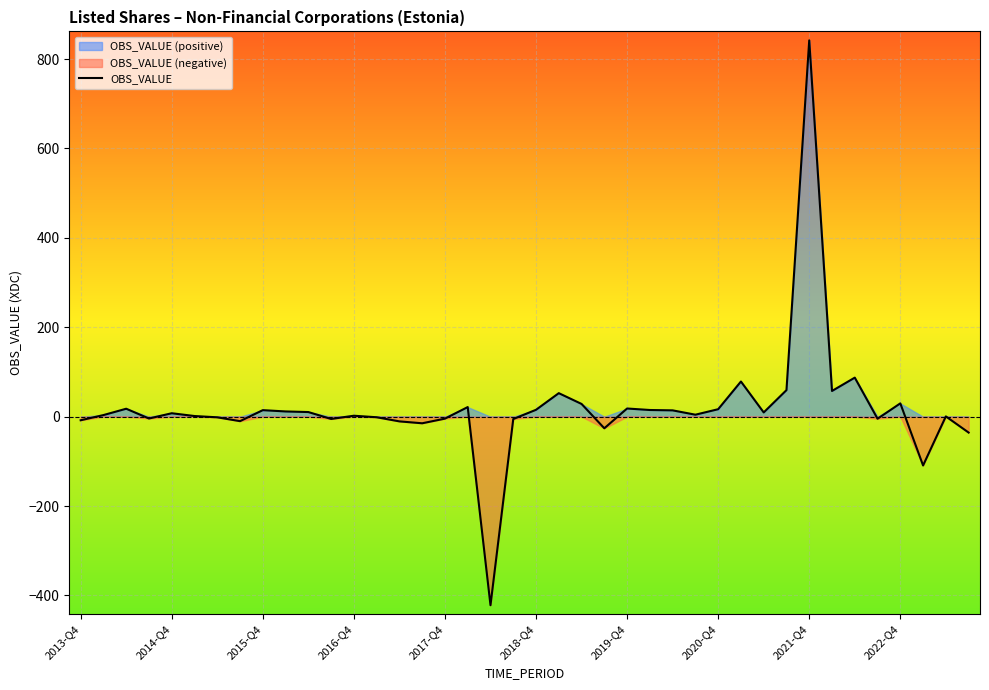

What is the highest value of the OBS_VALUE series?

842.0